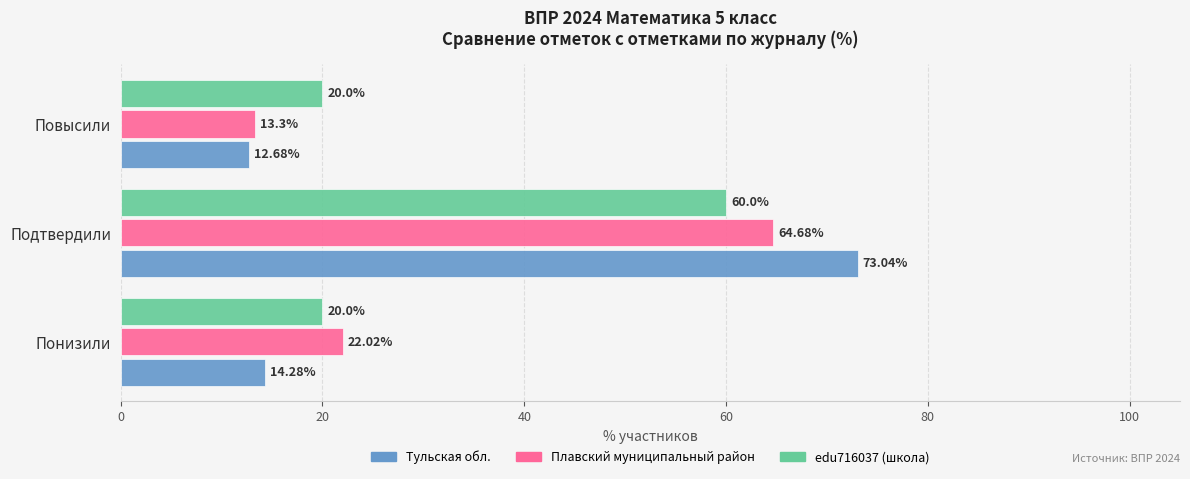

At which category is the sum across all series the highest?

Подтвердили